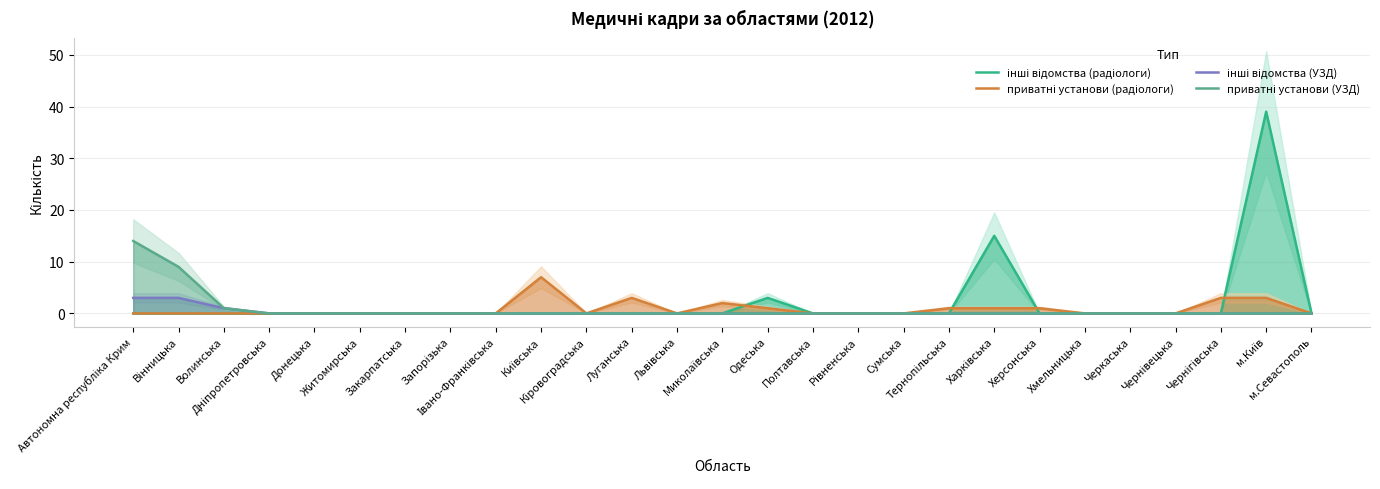

How many interior local peaks does the інші відомства (радіологи) series have?

3